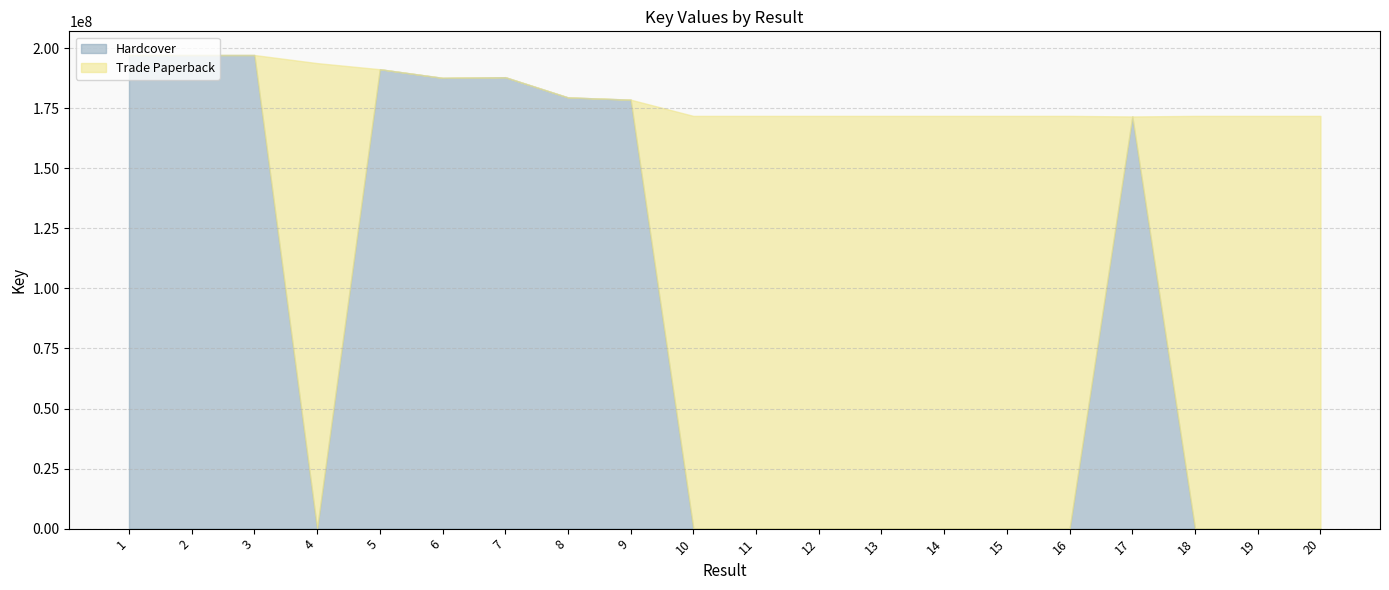

What is the sum of all Trade Paperback values?

1912059275